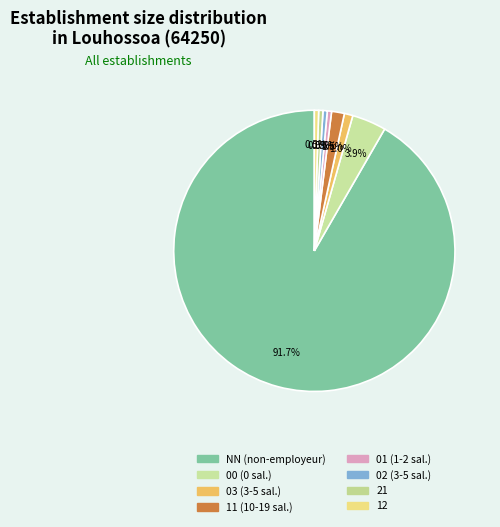

How many segments does this pie chart have?

8